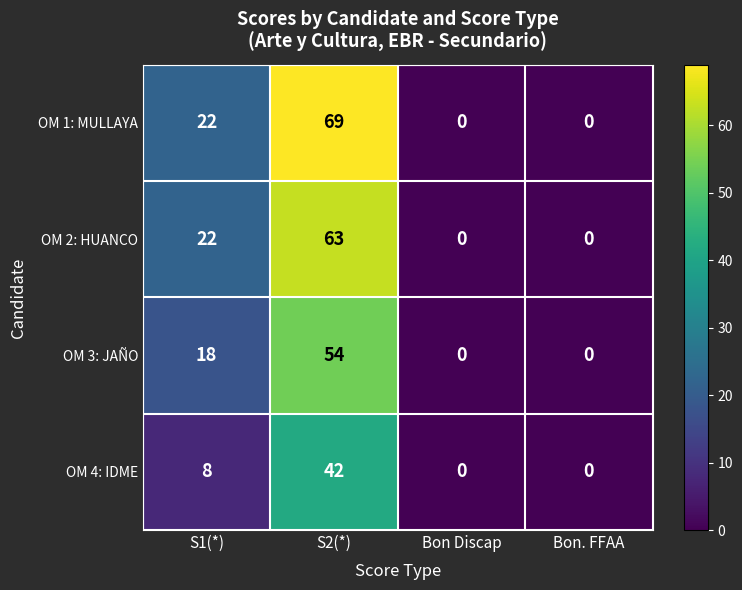

What is the difference between the highest and lowest values at S2(*)?

27